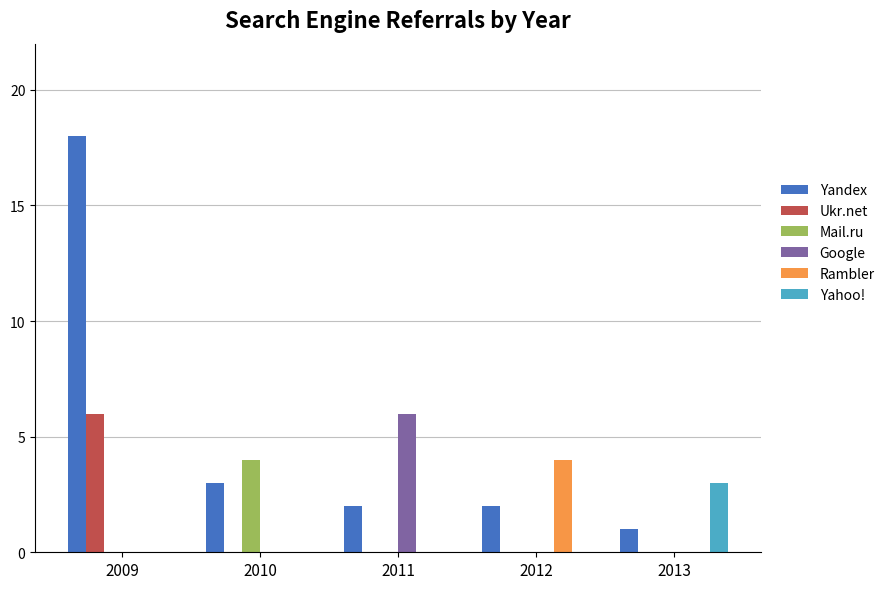

Does the chart contain stacked bars?

No